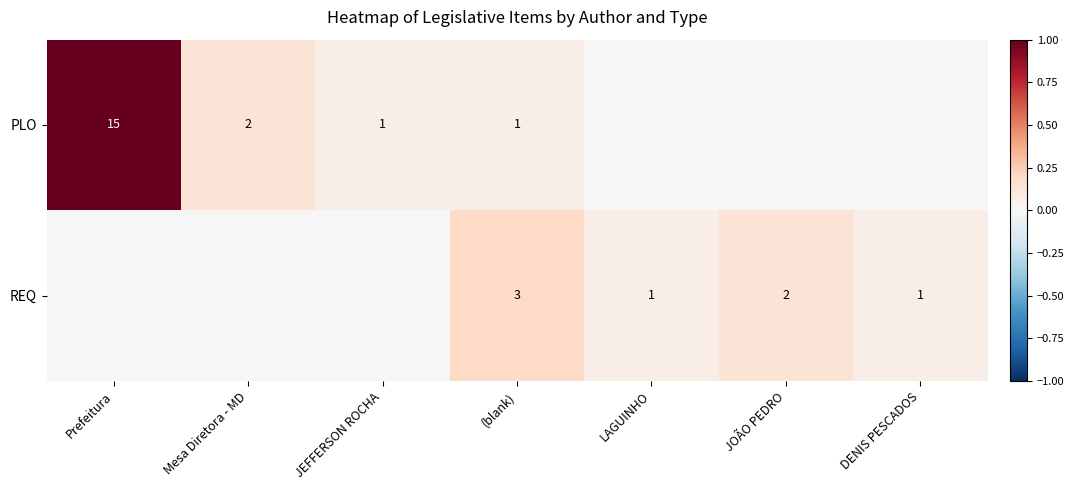

At how many categories does at least one series exceed 0?

7